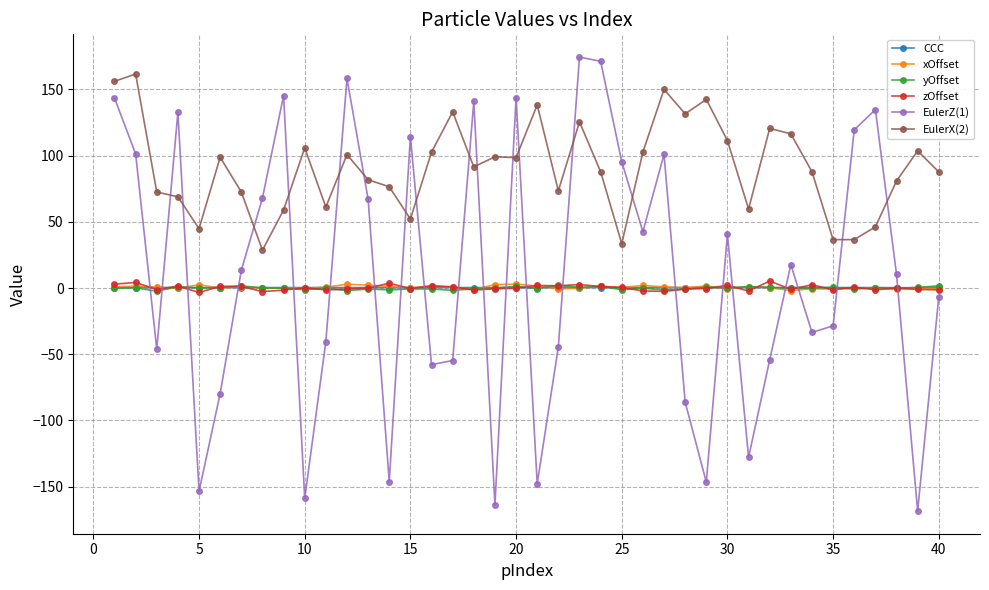

At how many categories does at least one series exceed 51?

38